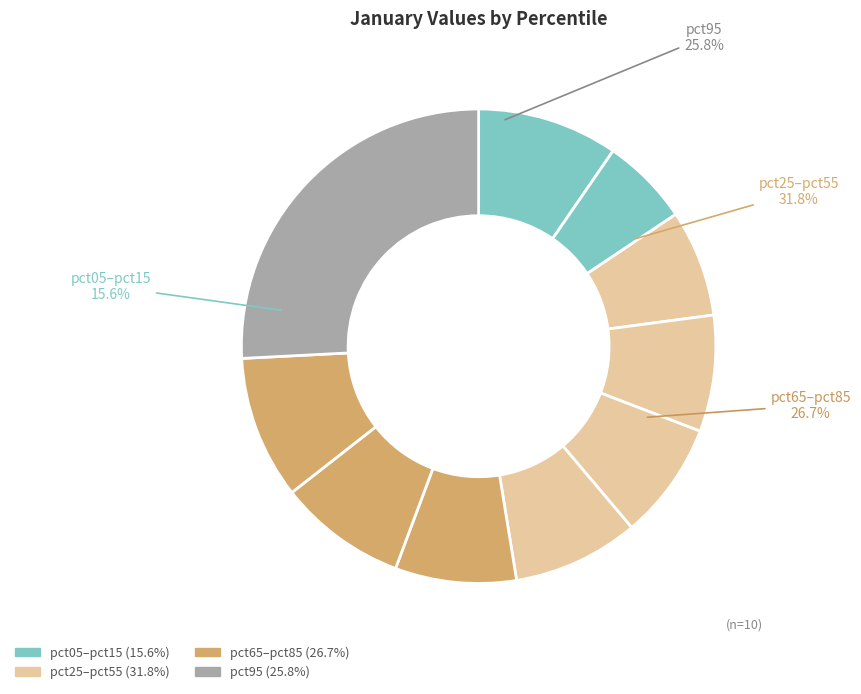

True or false: pct05 accounts for 18% of the total.

False